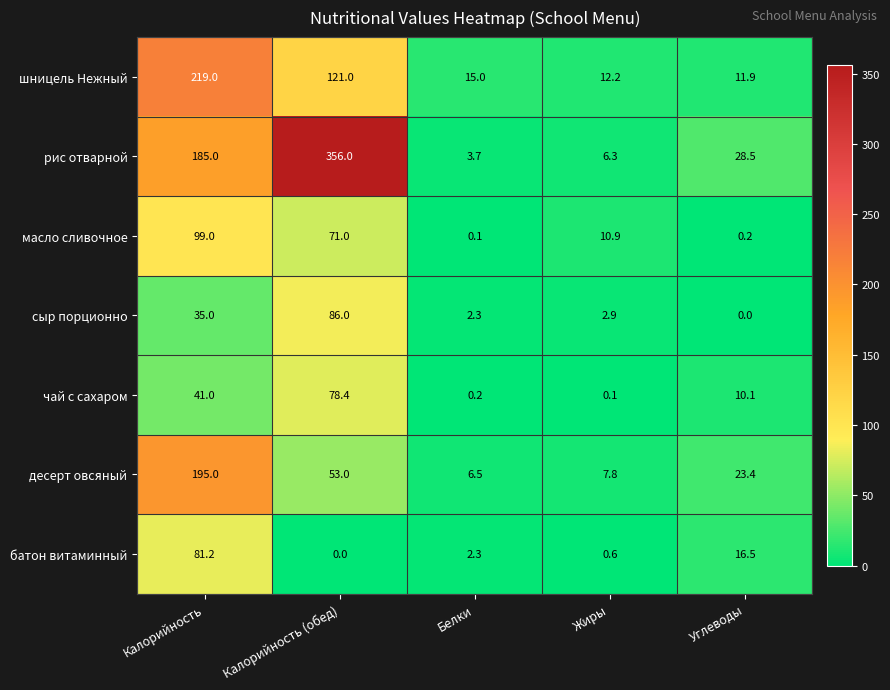

How many data points in десерт овсяный are above 23?

3